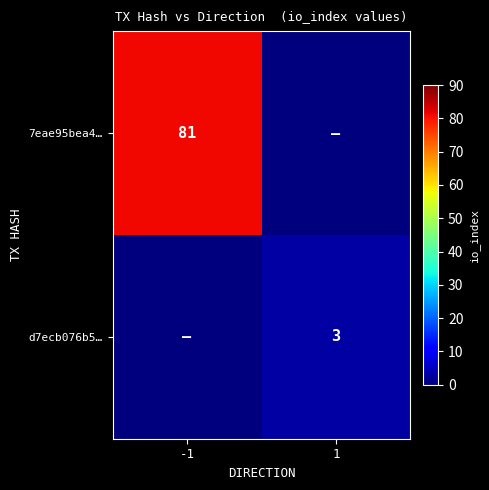

The 7eae95bea4… series shows 81 at -1. True or false?

True